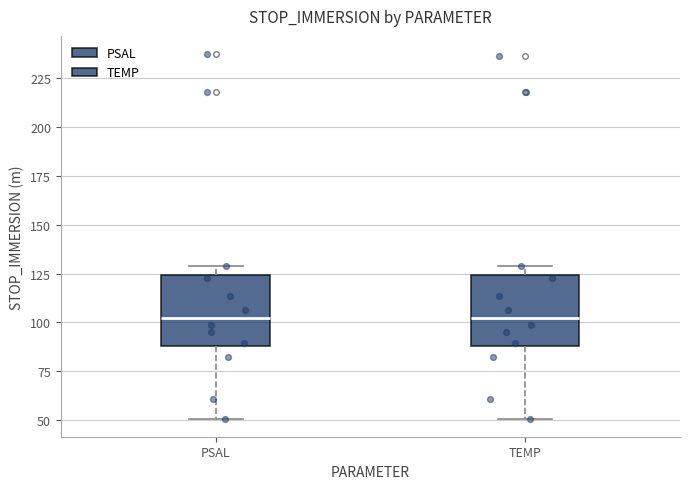

Reading left to right, read every box against the y-axis: the position of its median line, the range the box covers, and the ends of its whiskers. The values are not printed on the chart, so give them approximately, as read against the axis.

PSAL: median 100, box 90 to 125, whiskers 50 to 130
TEMP: median 100, box 90 to 125, whiskers 50 to 130